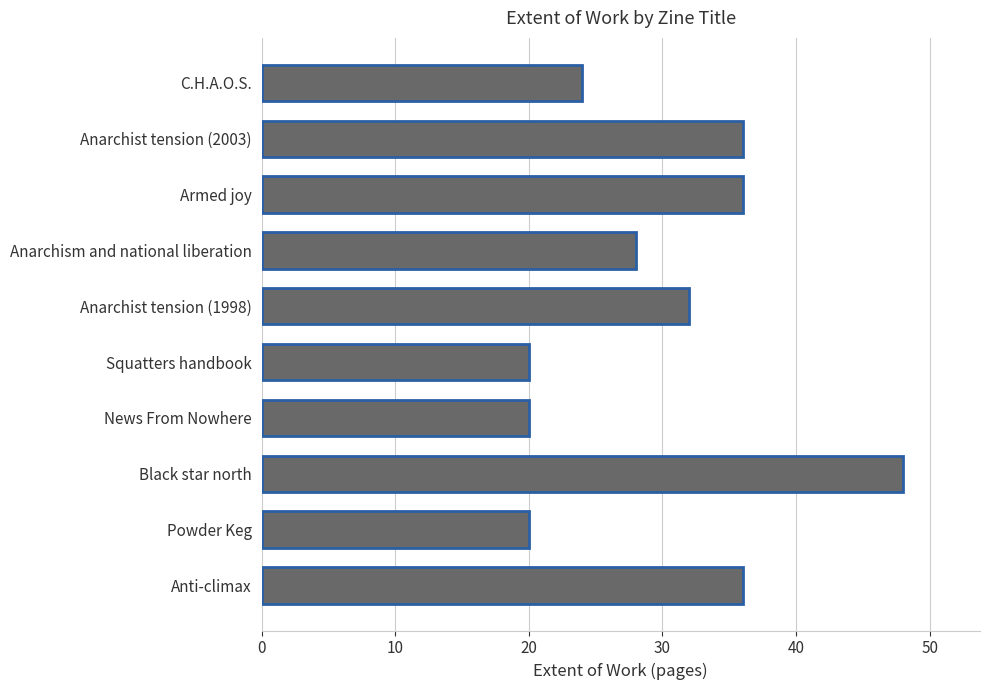

What is the maximum value shown in the chart?

48